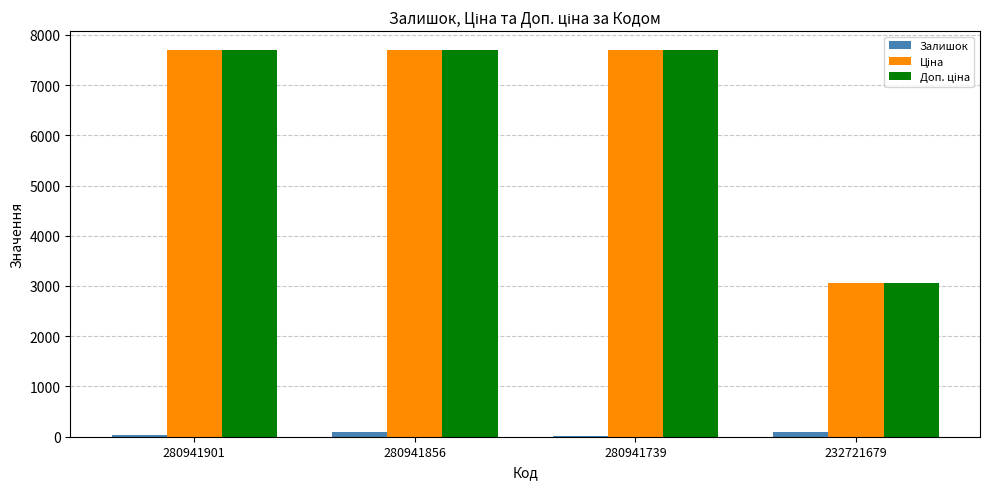

The Залишок series shows 89.0 at 280941856. True or false?

True